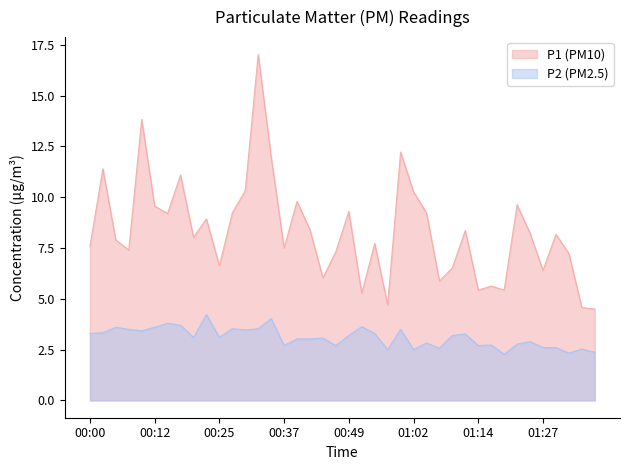

True or false: P2 has more than 2 interior local peaks.

True